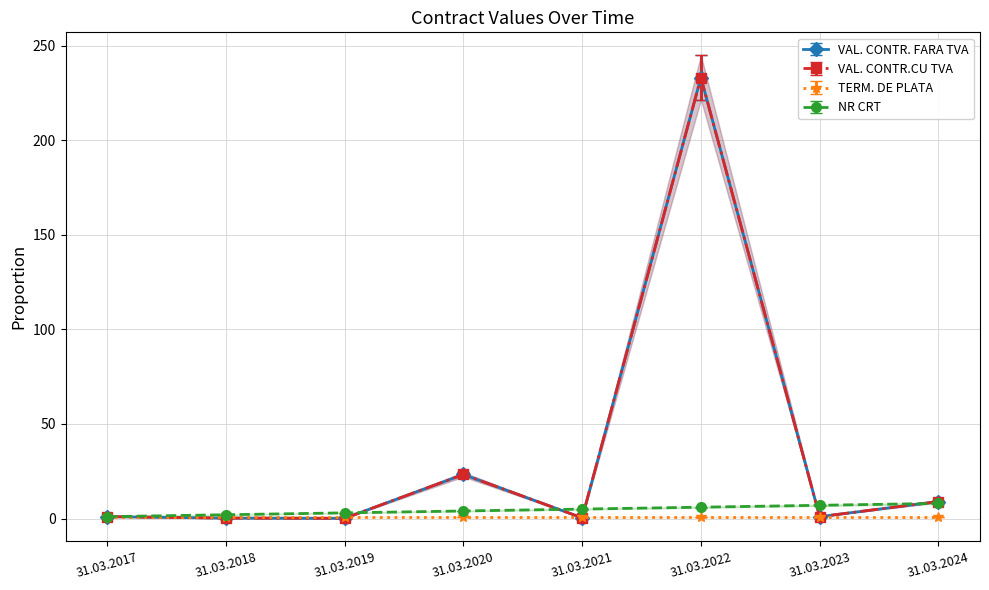

What is the value of the NR CRT point at the 2nd from the left?

2.0